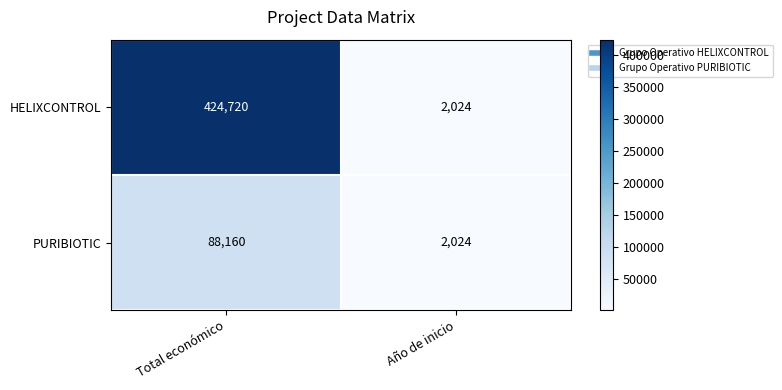

Reading left to right, extract all data points from this chart.

HELIXCONTROL: 424720	2024
PURIBIOTIC: 88160	2024